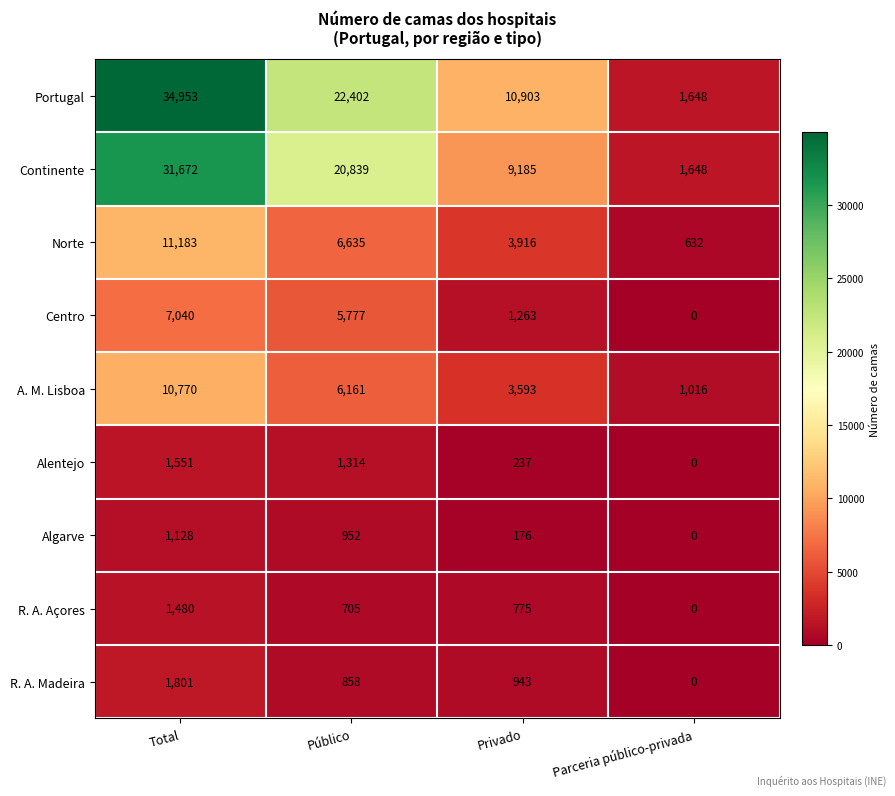

How many Norte values are between 3916 and 11183?

3